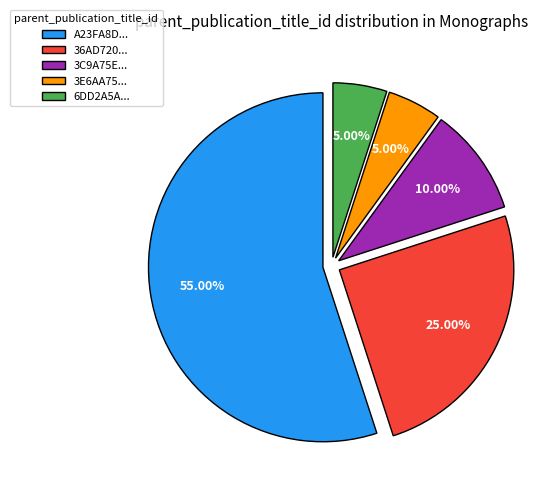

Is there any slice that represents more than half of the pie?

Yes